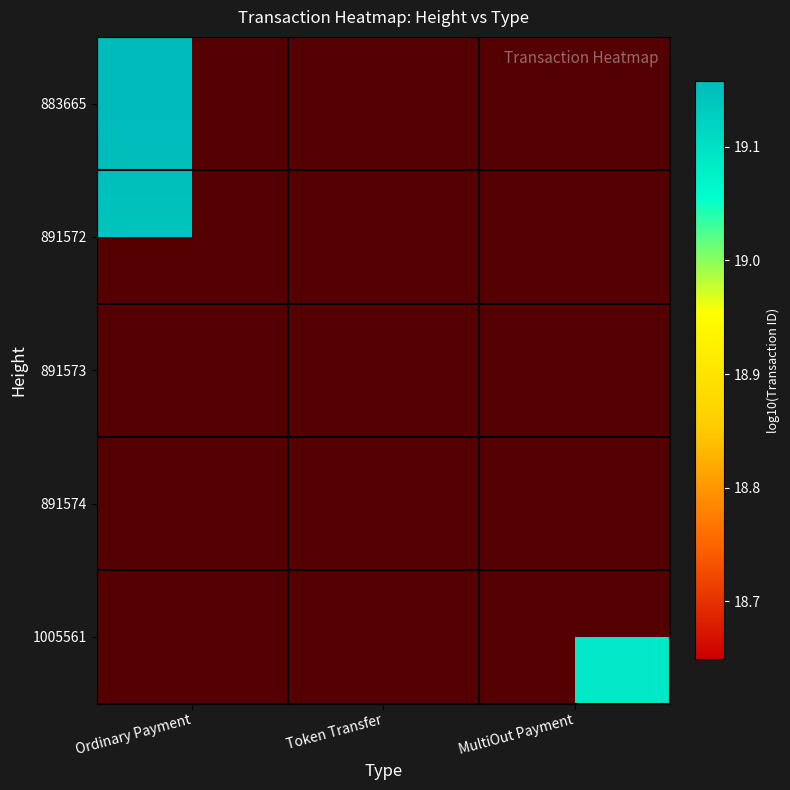

At Ordinary Payment, list the series in order from smallest to largest.

891572, 891573, 891574, 1005561, 883665